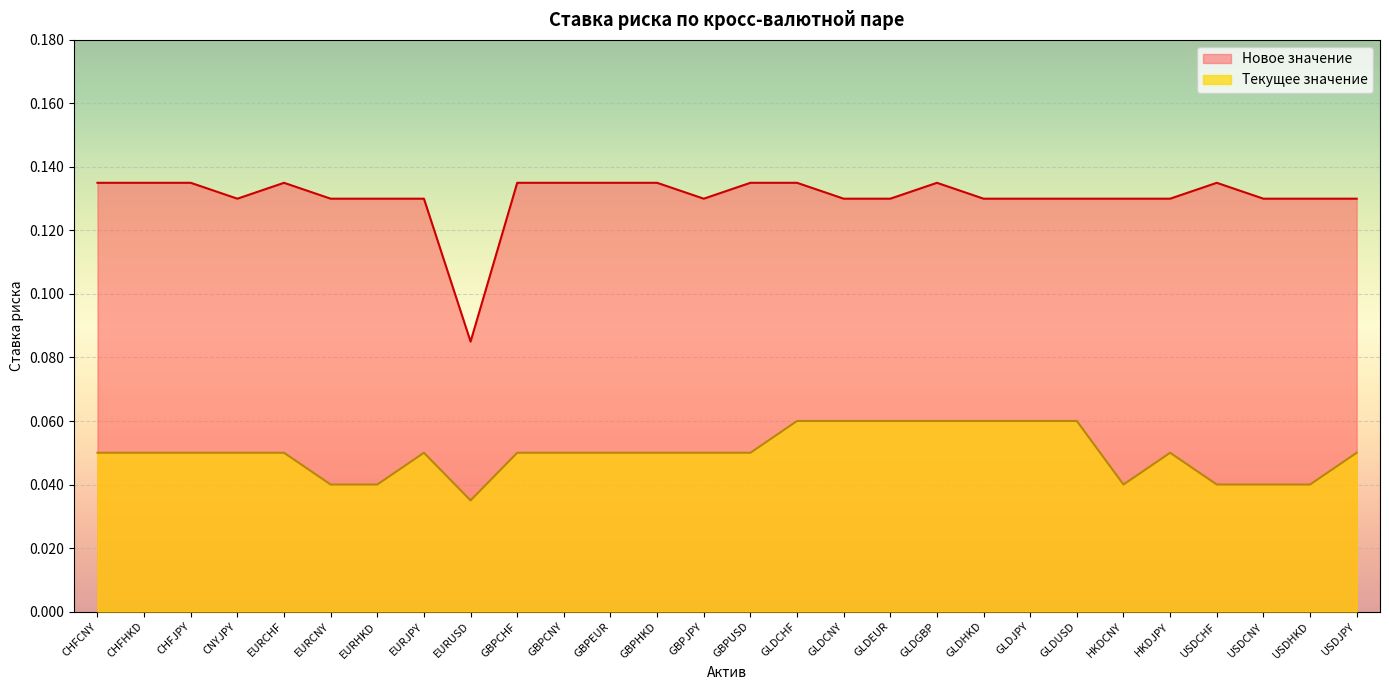

The Текущее значение series shows 0.0 at GLDEUR. True or false?

False